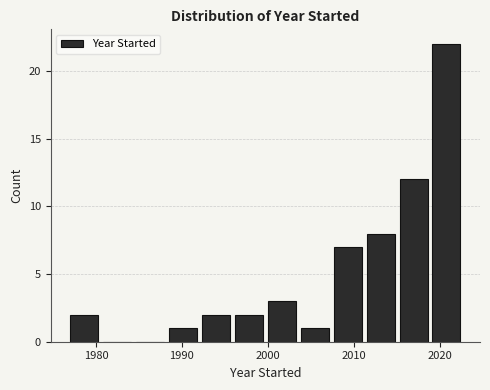

Read against the x-axis, roughly where is the centre of the tallest bar?

2021